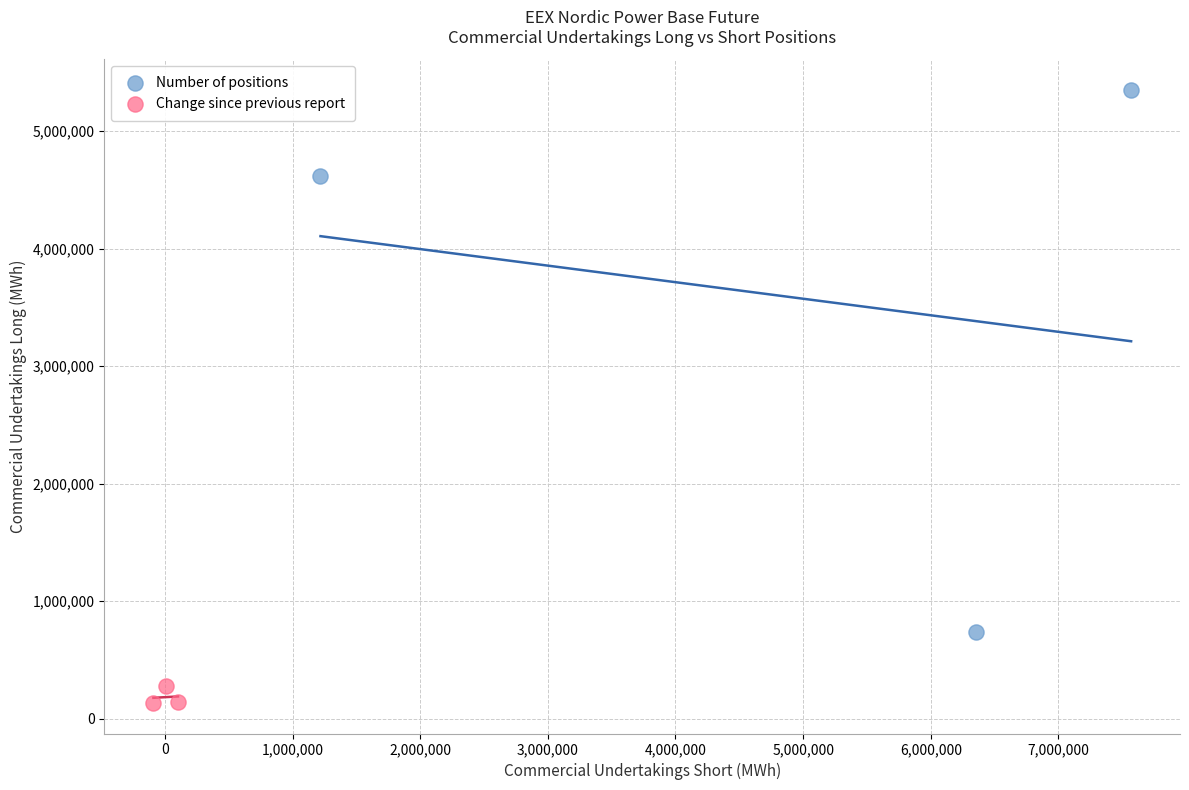

Which series reaches the minimum Y coordinate?

Change since previous report